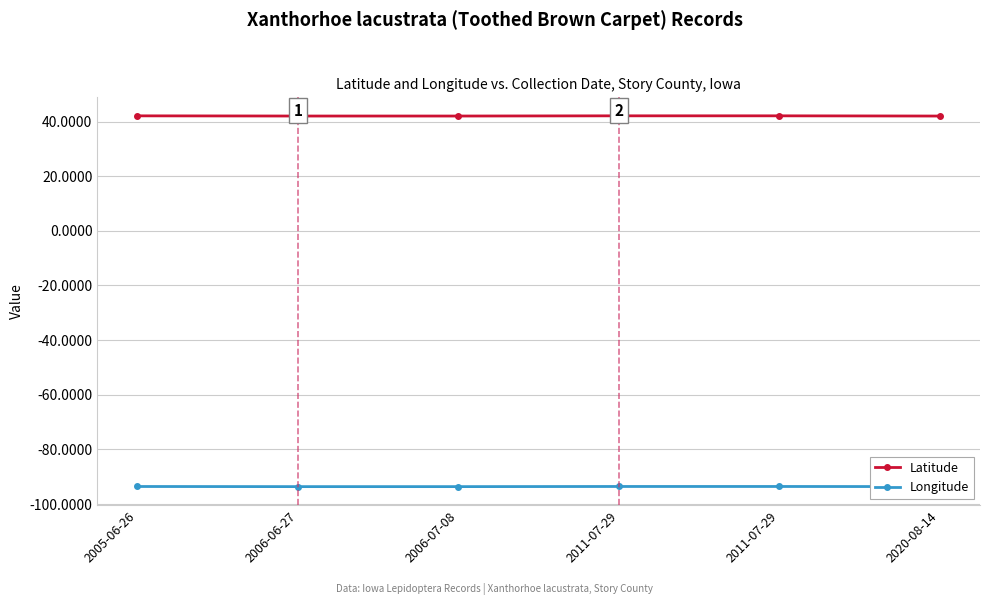

True or false: Longitude and Latitude cross at least once.

False